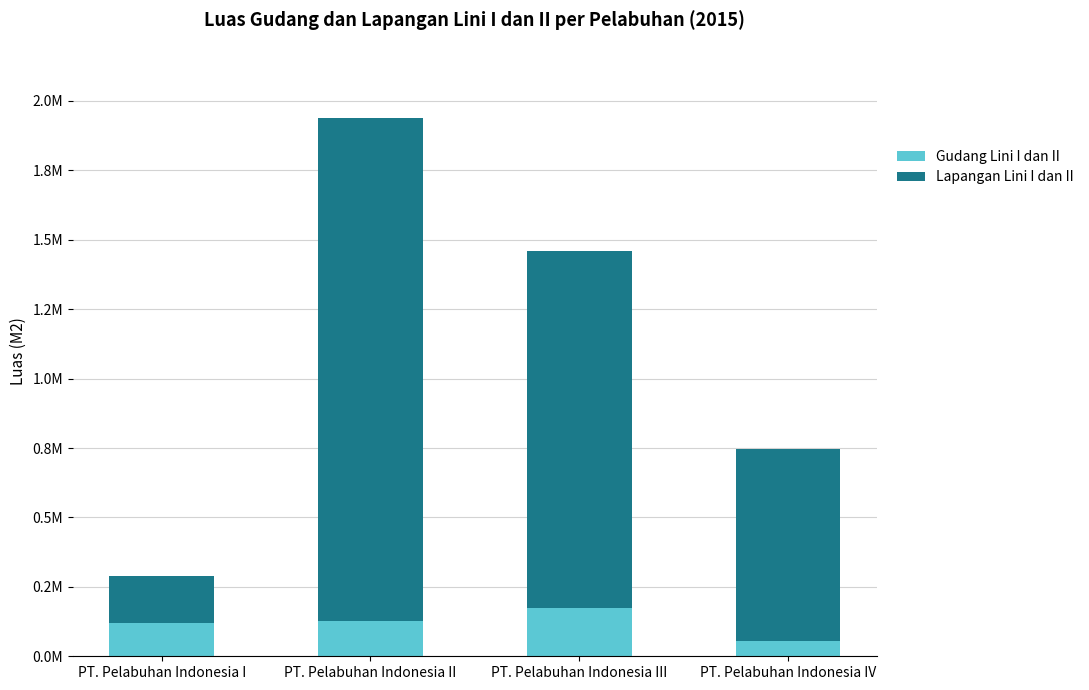

Does the chart contain any negative values?

No